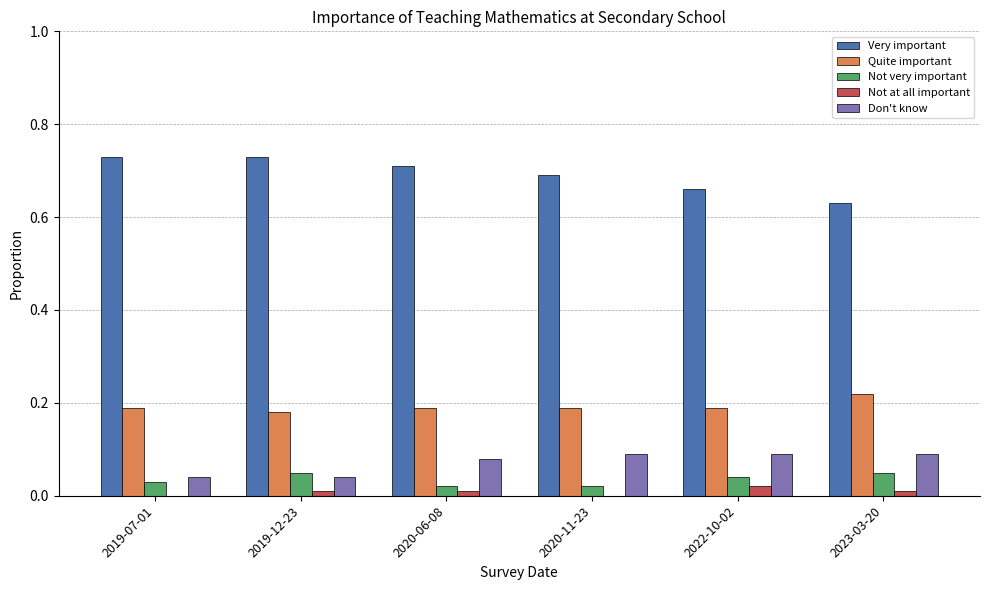

What is the total value across all series at 2022-10-02?

1.0